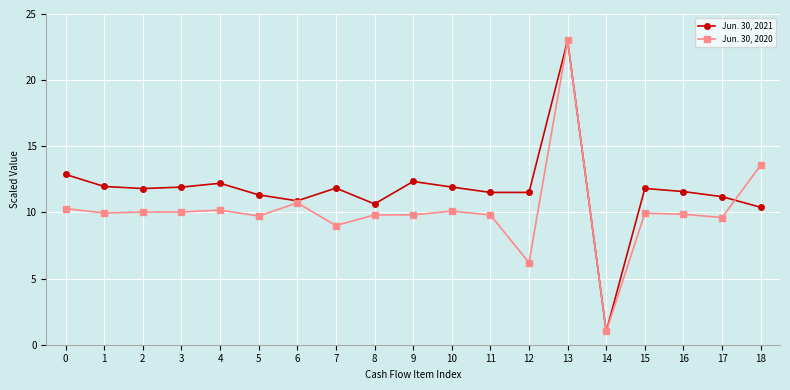

How many lines are shown in the chart?

2